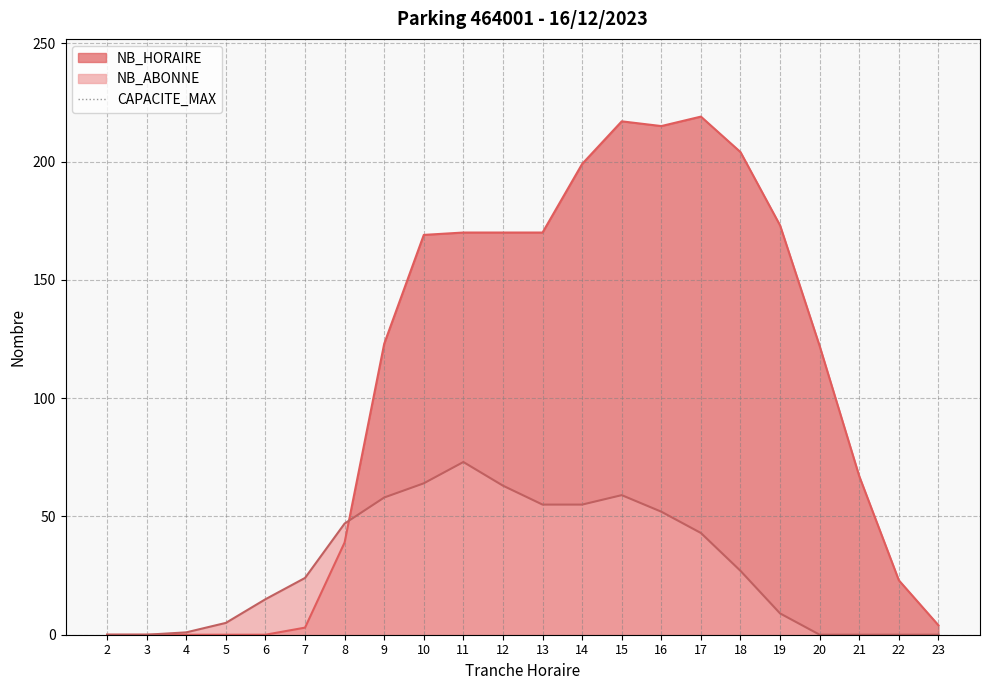

At which category is the sum across all series the highest?

15